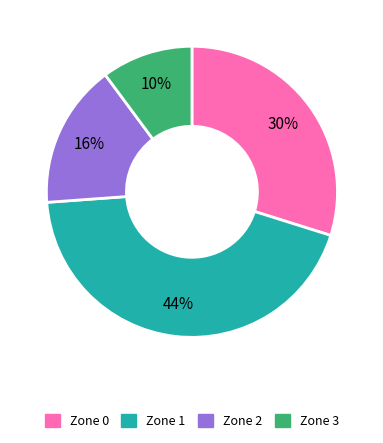

How many slices are in this pie chart?

4